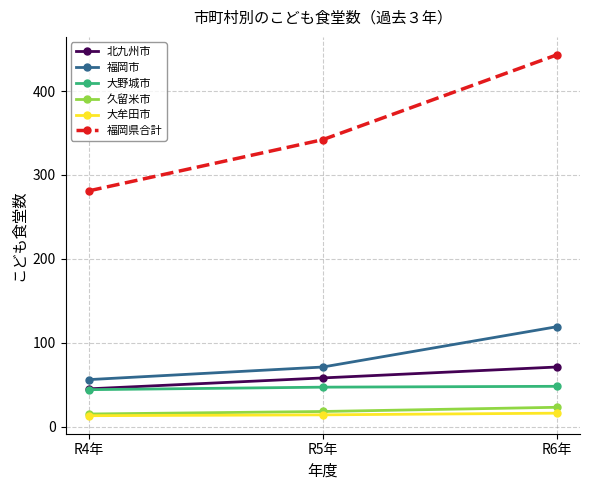

Count the number of data series in this chart.

6